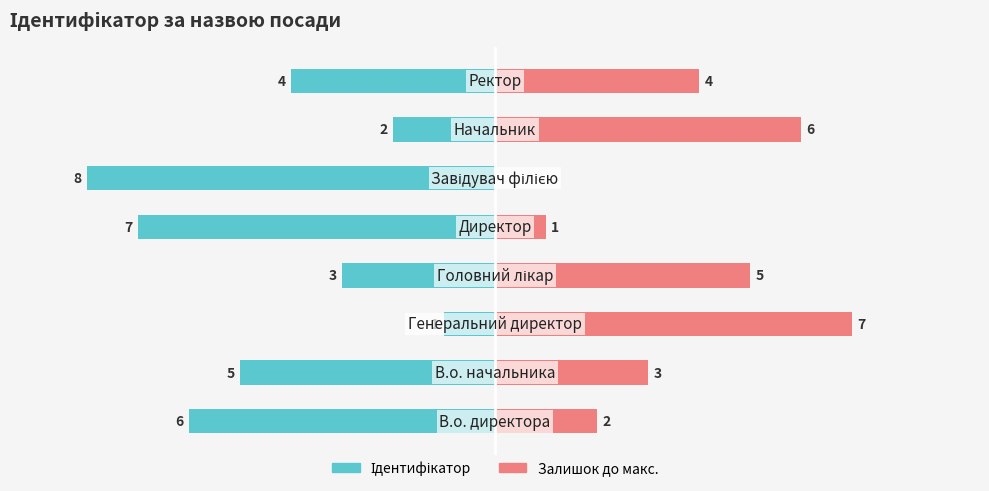

Rank the series at 5 from highest to lowest value.

Залишок до макс., Ідентифікатор